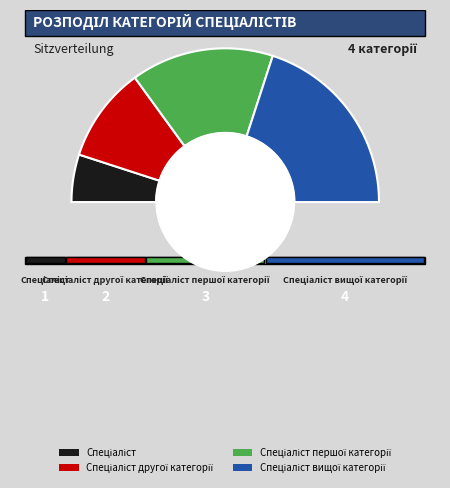

What is the largest slice in the pie chart?

Спеціаліст вищої категорії